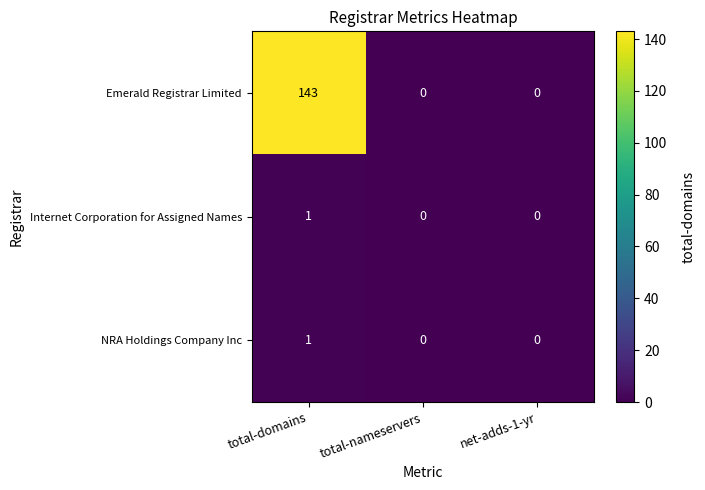

What is the difference between the maximum and minimum values in the Emerald Registrar Limited series?

143